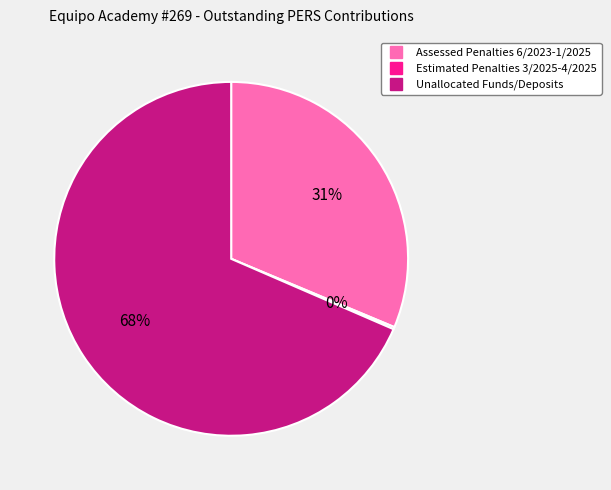

To the nearest percent, what is the average slice percentage?

33%